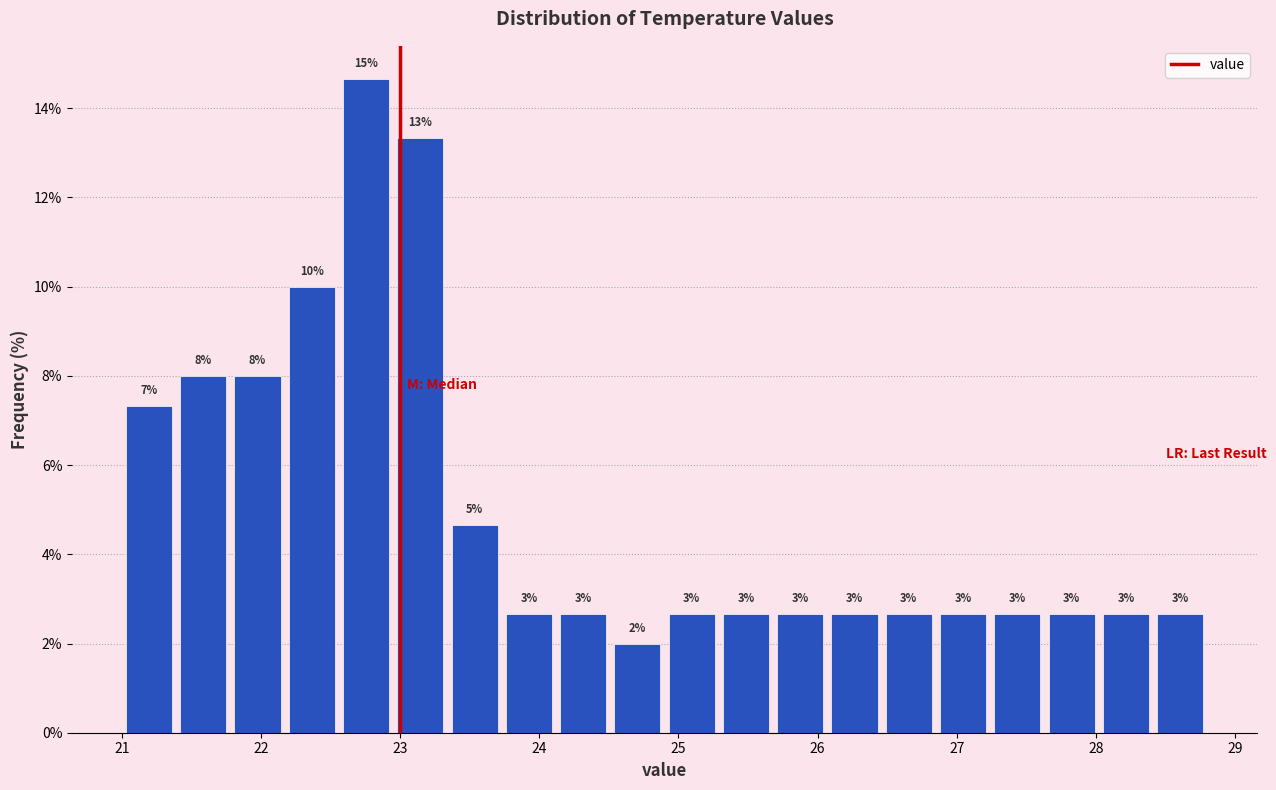

Read against the x-axis, roughly where is the centre of the tallest bar?

22.8